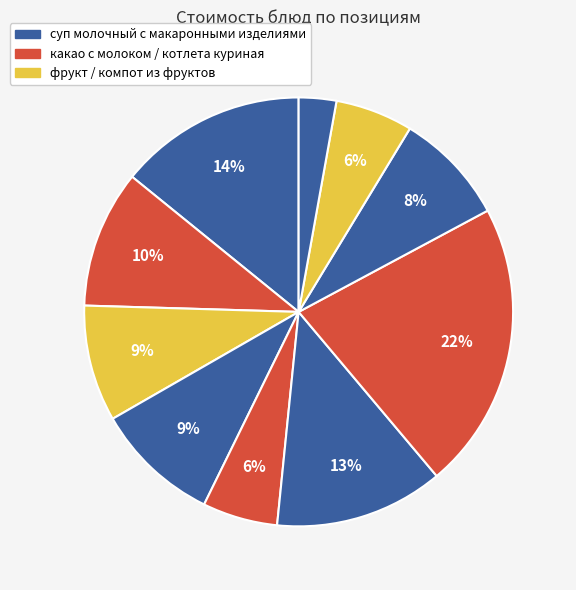

Count the number of slices in the pie.

10